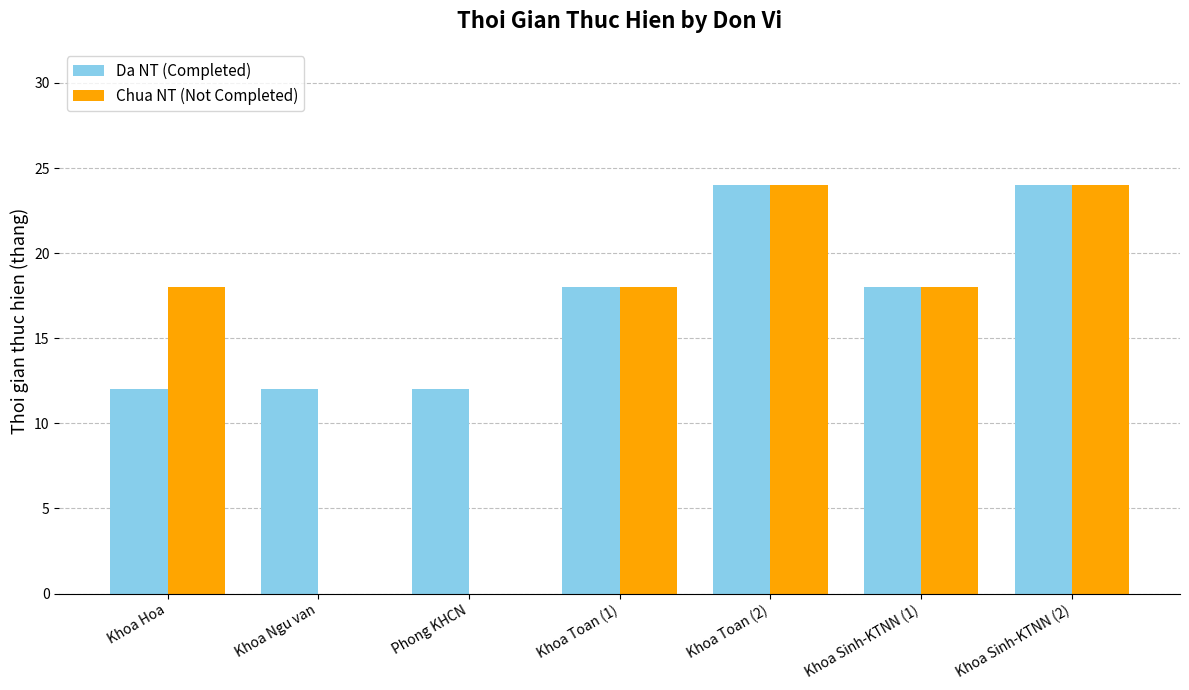

What is the sum of the Da NT (Completed) values at Khoa Toan (1) and Khoa Hoa?

30